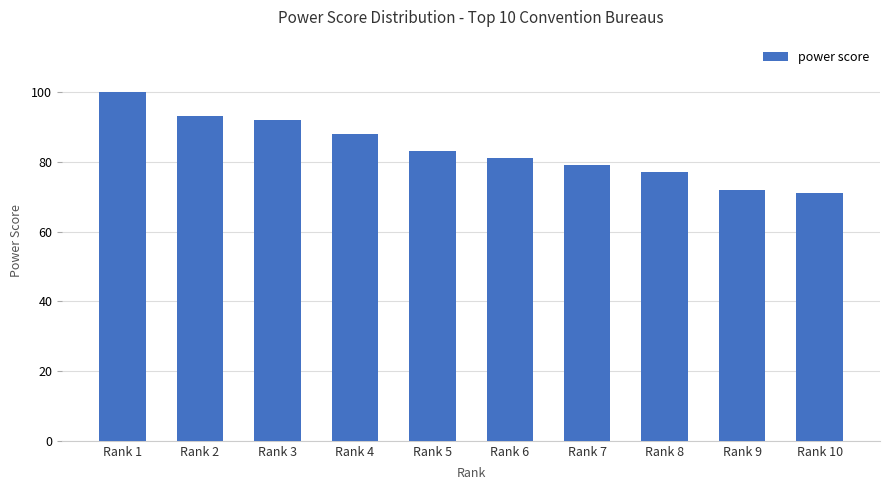

Reading left to right, list all the values displayed in this chart.

100	93	92	88	83	81	79	77	72	71